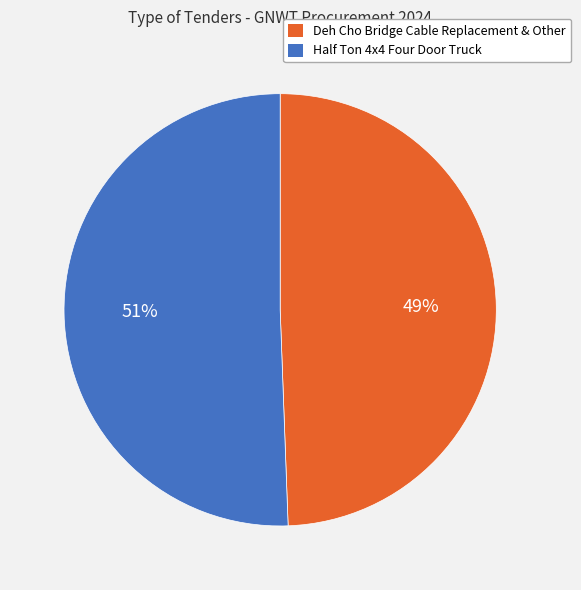

Between Half Ton 4x4 Four Door Truck and Deh Cho Bridge Cable Replacement & Other, which is larger?

Half Ton 4x4 Four Door Truck